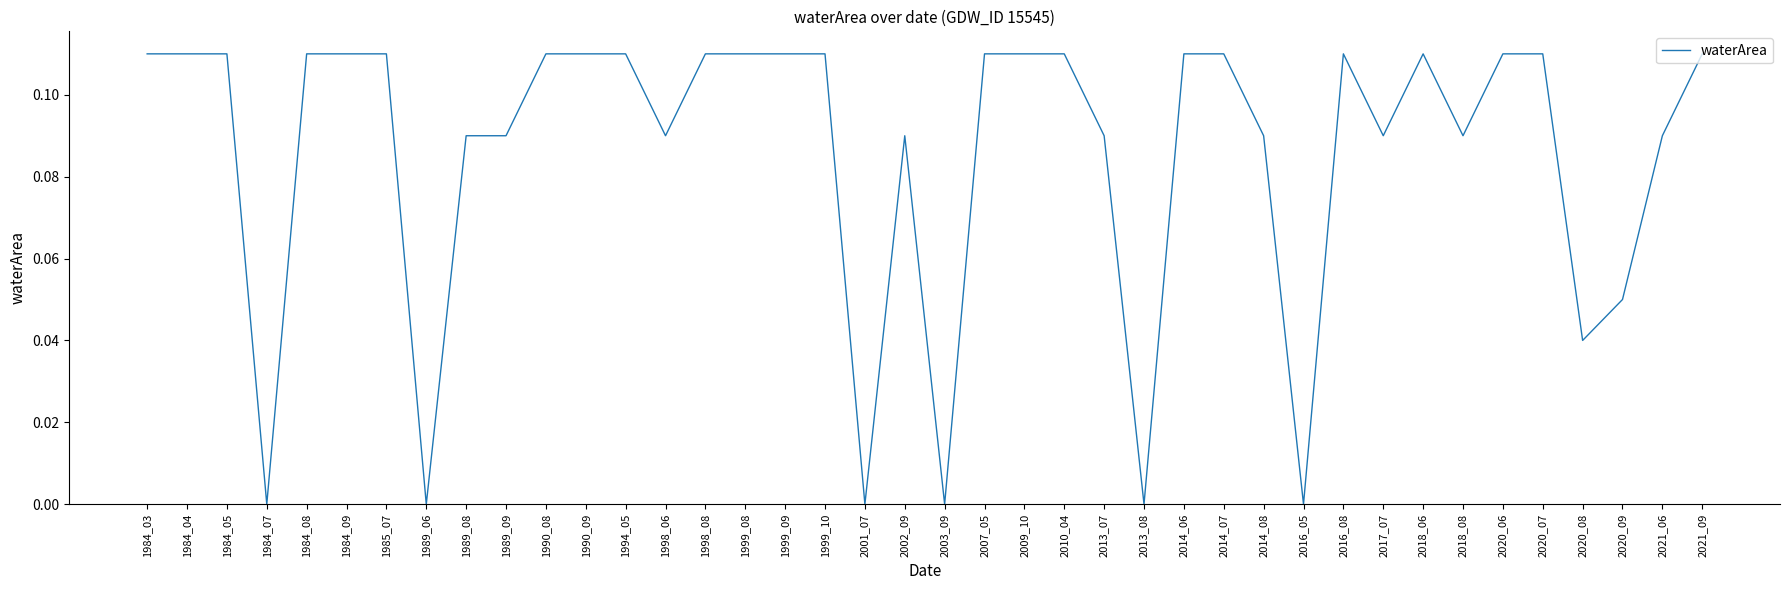

The chart shows a value of 0.0 at 2009_10. True or false?

False